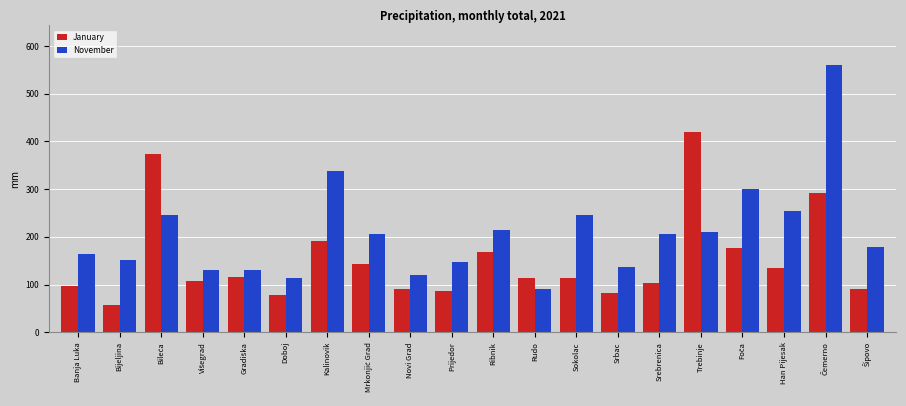

Which series has the largest total across all categories?

November